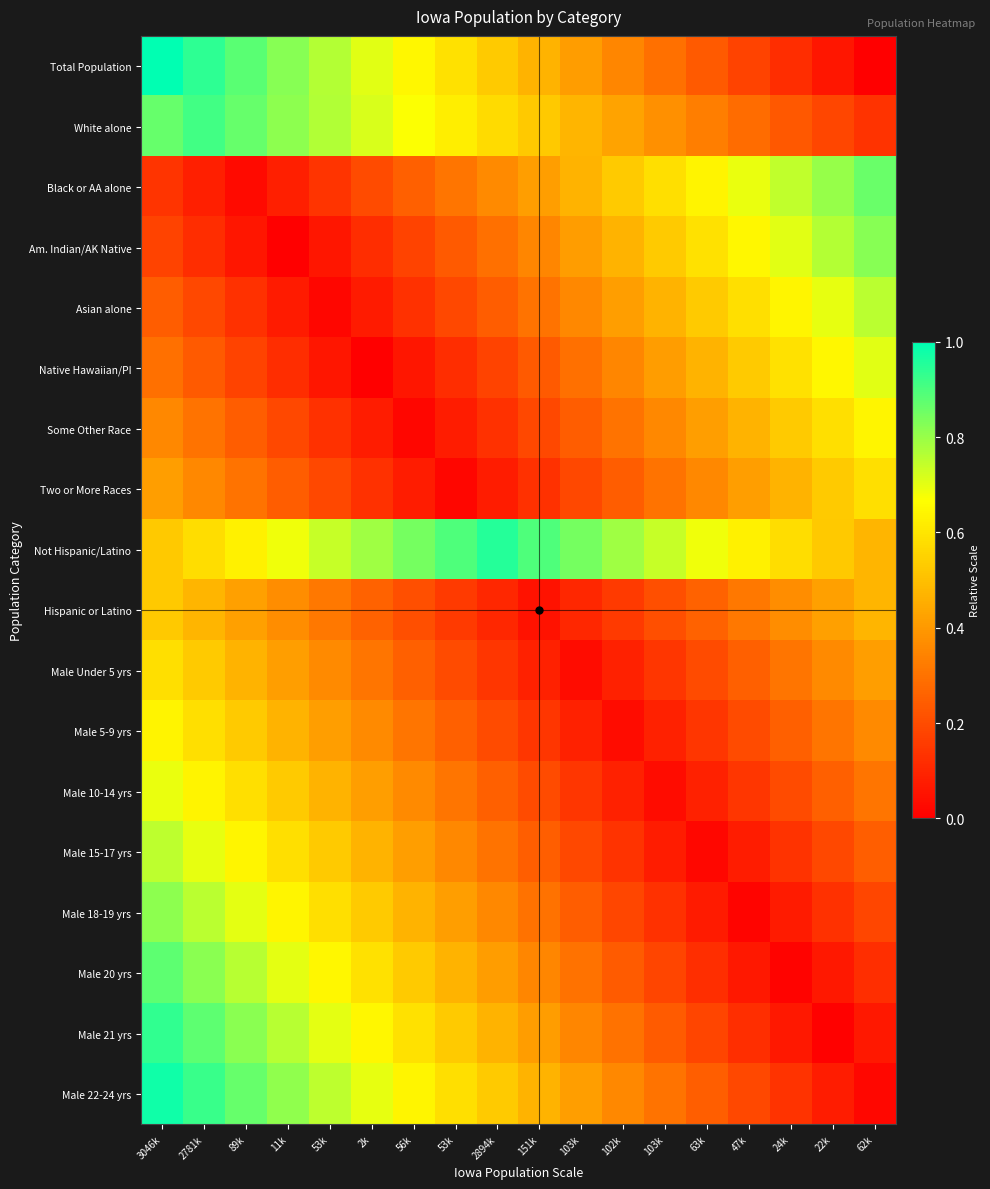

Between 56k and 151k, which is larger?

56k